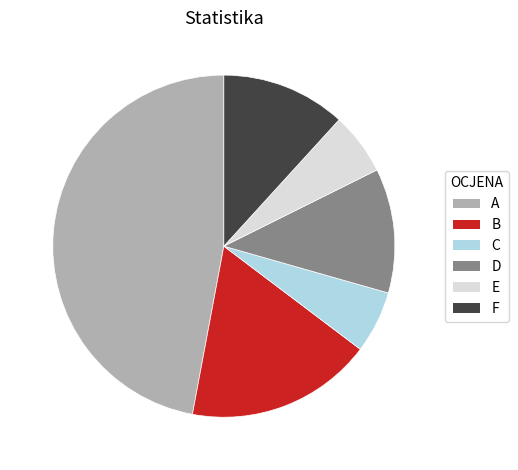

Is A the majority of the pie?

No